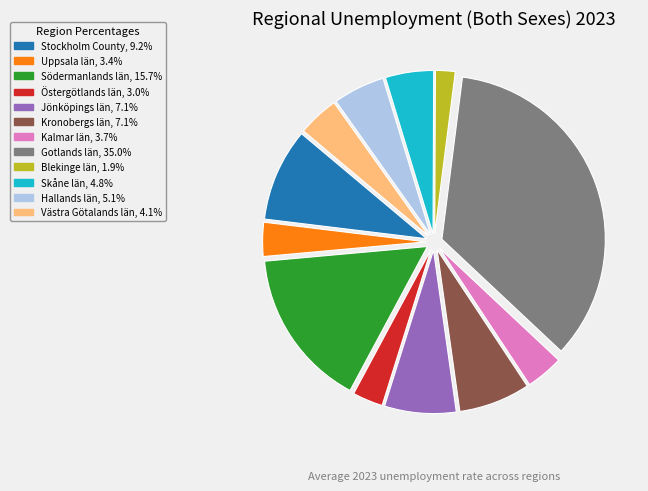

Does Gotlands län represent more than half of the total?

No